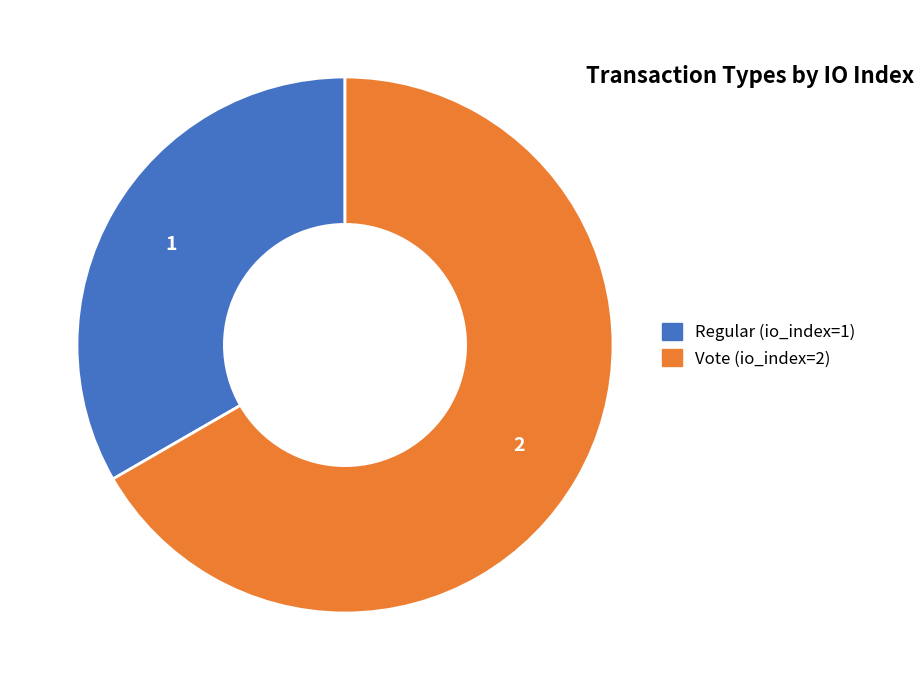

Rank the categories by value from lowest to highest.

Regular (io_index=1), Vote (io_index=2)